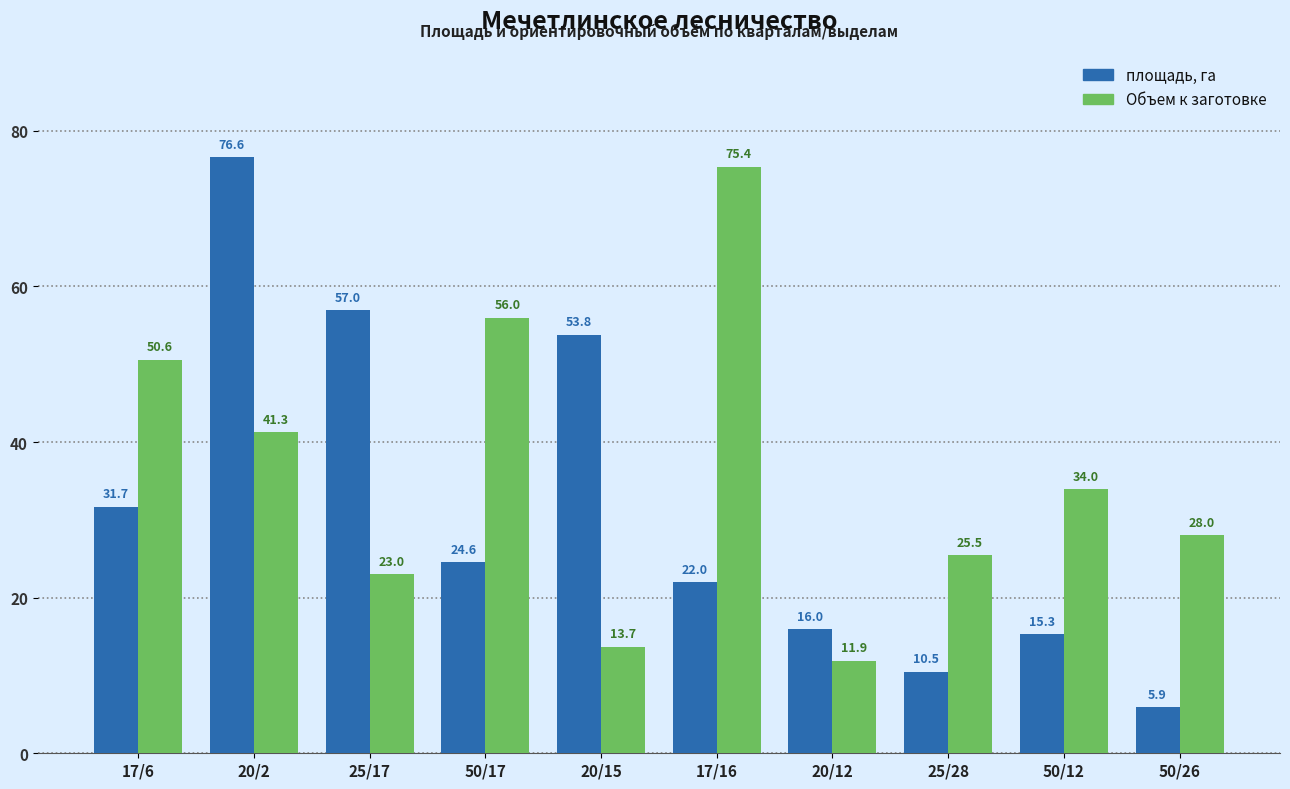

Is it true that Объем к заготовке equals 11.6 at 17/6?

False